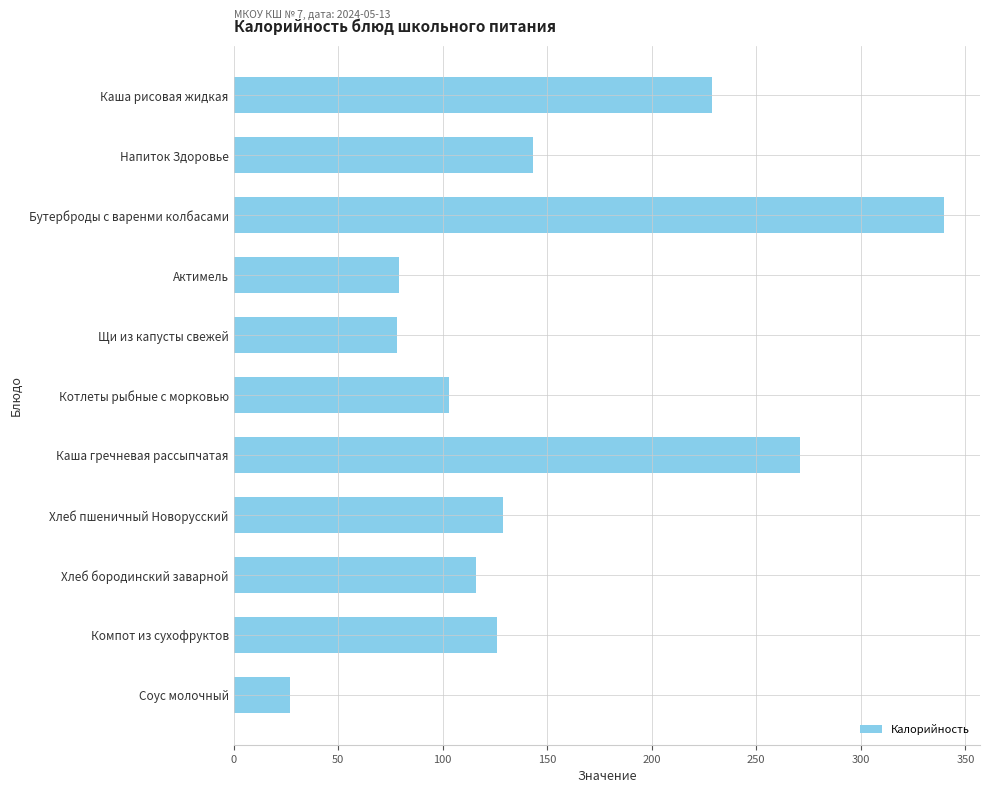

What is the difference between the maximum and minimum values?

313